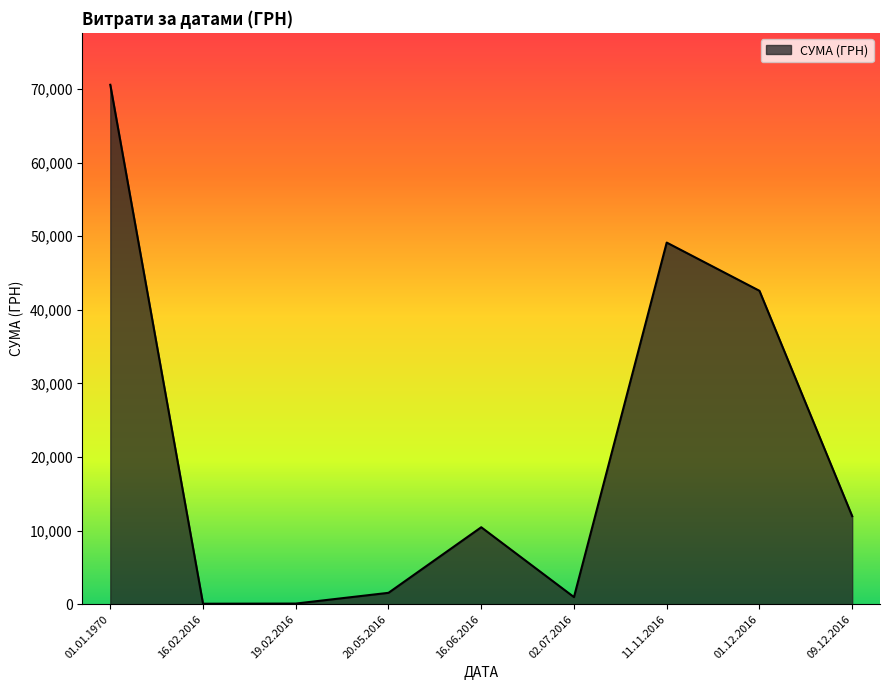

What is the smallest value displayed?

68.6